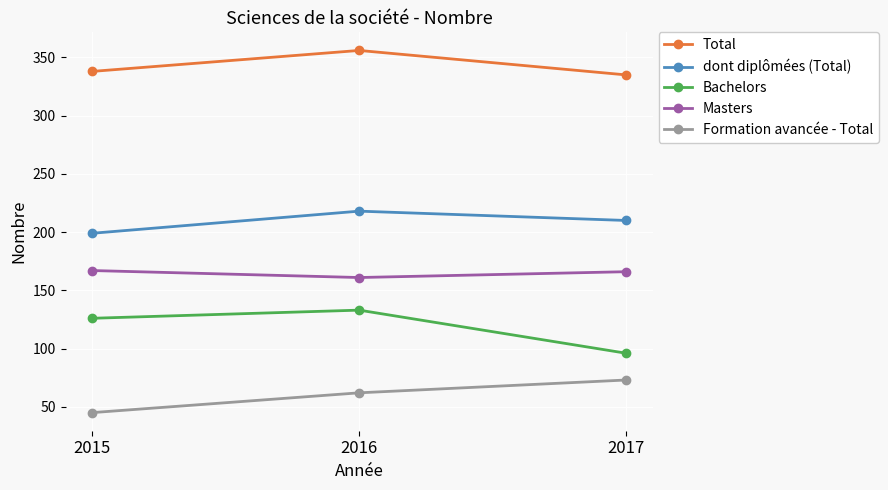

List the series in order of their peak value, highest first.

Total, dont diplômées (Total), Masters, Bachelors, Formation avancée - Total